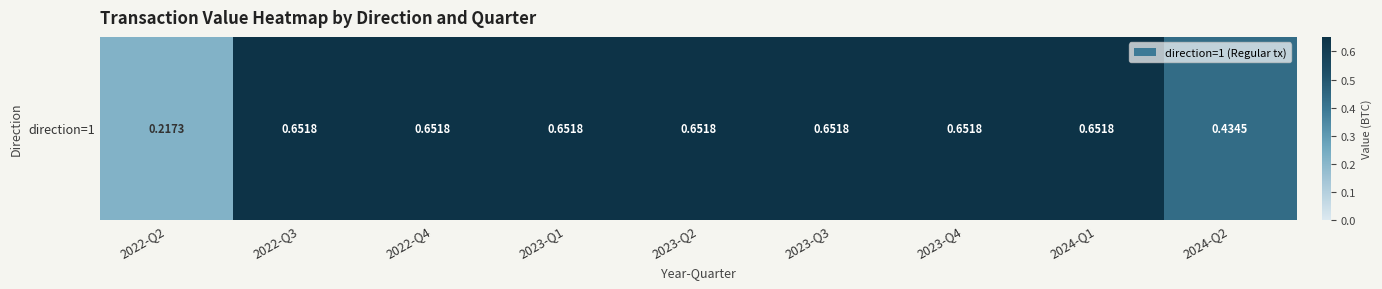

What is the difference between the values at 2022-Q2 and 2023-Q3?

0.4